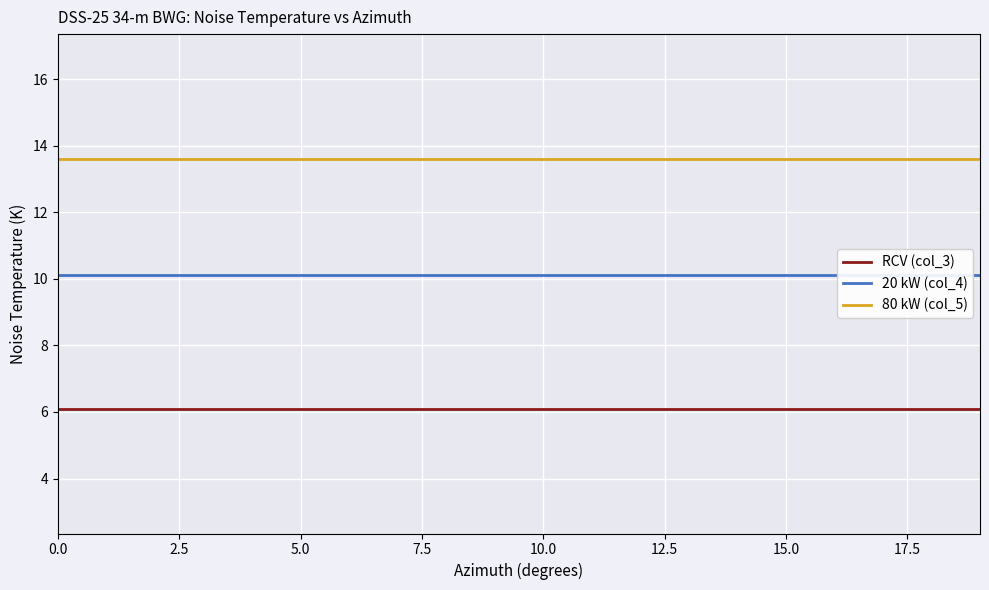

What is the sum of all RCV (col_3) values?

122.0